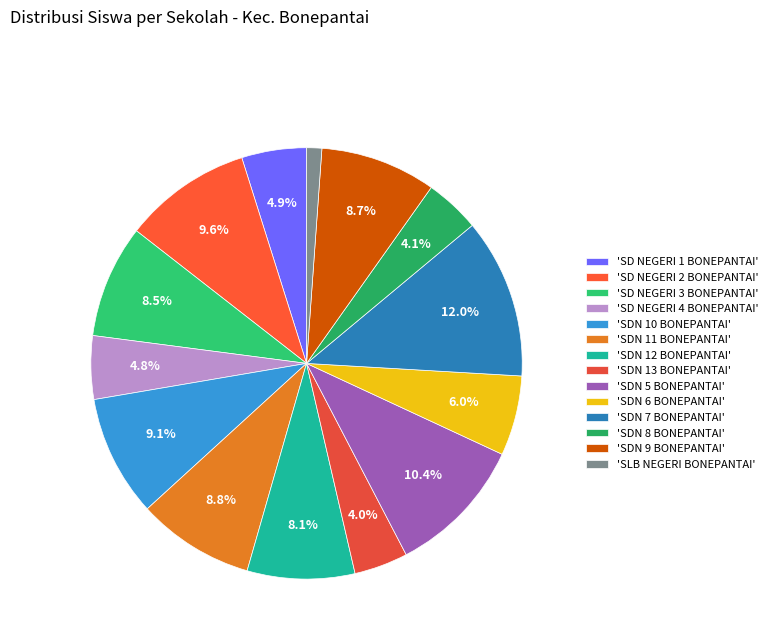

To the nearest percent, what is the average slice percentage?

7%